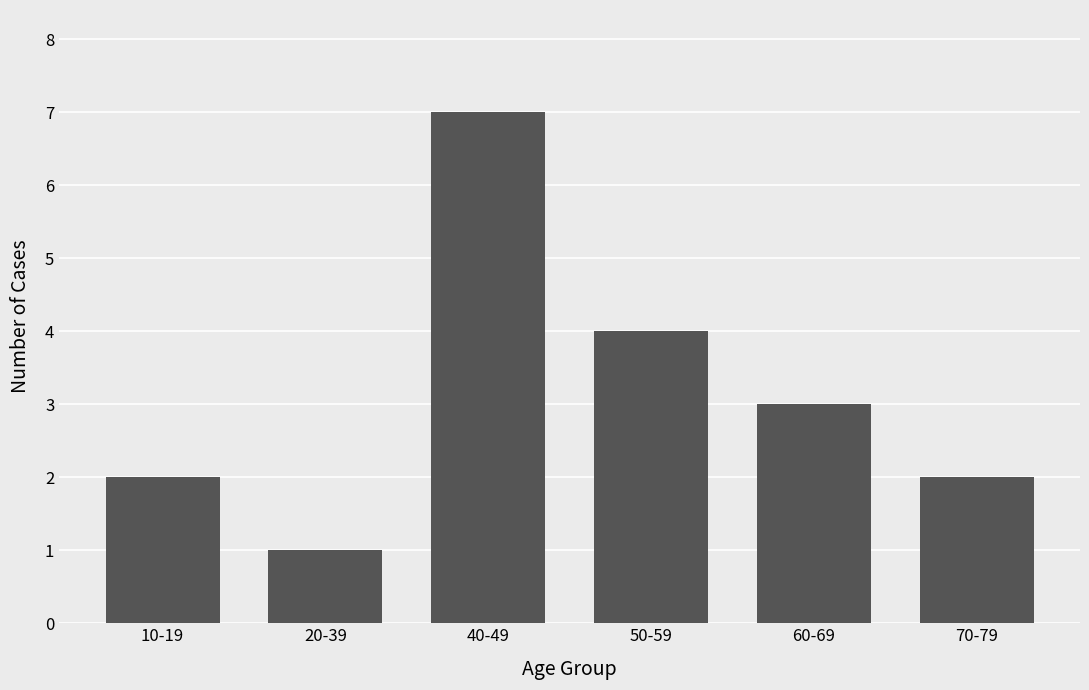

What is the change in value from 40-49 to 60-69?

-4